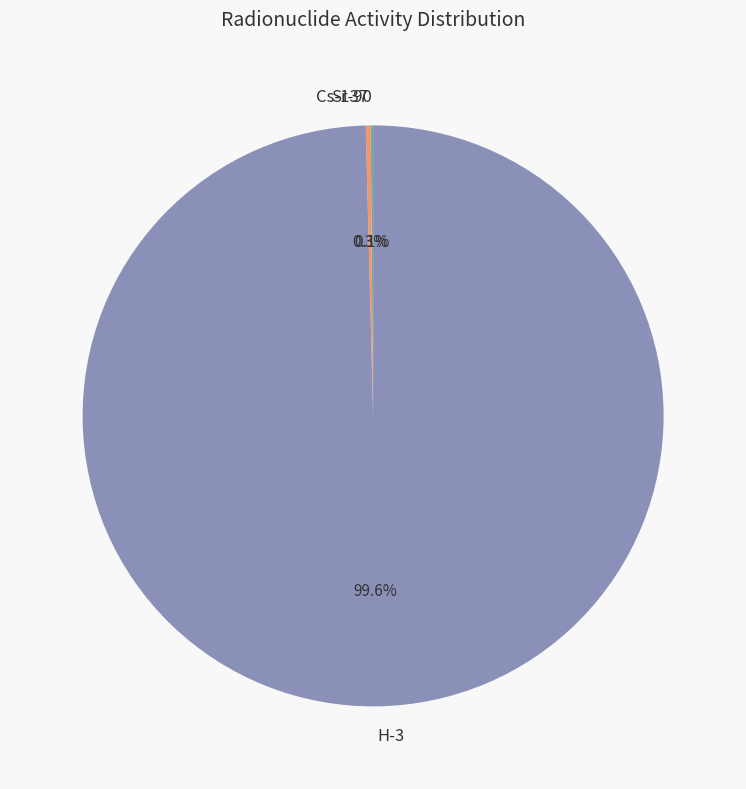

Is there any slice that represents more than half of the pie?

Yes